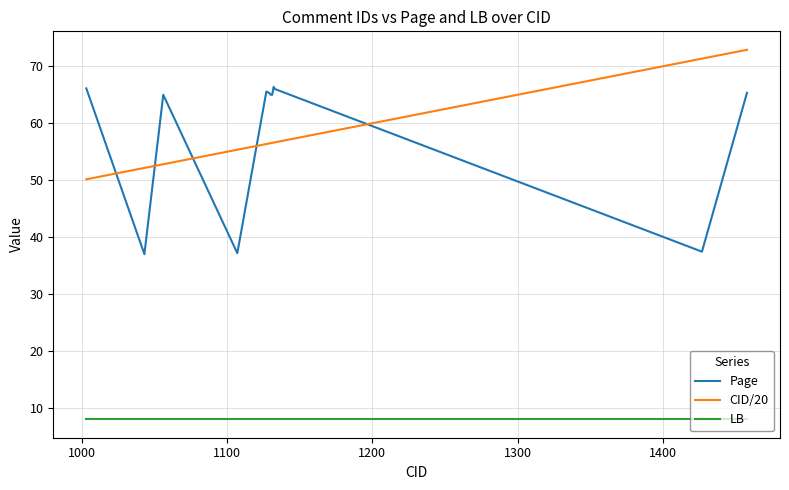

What is the greatest value displayed?

72.9